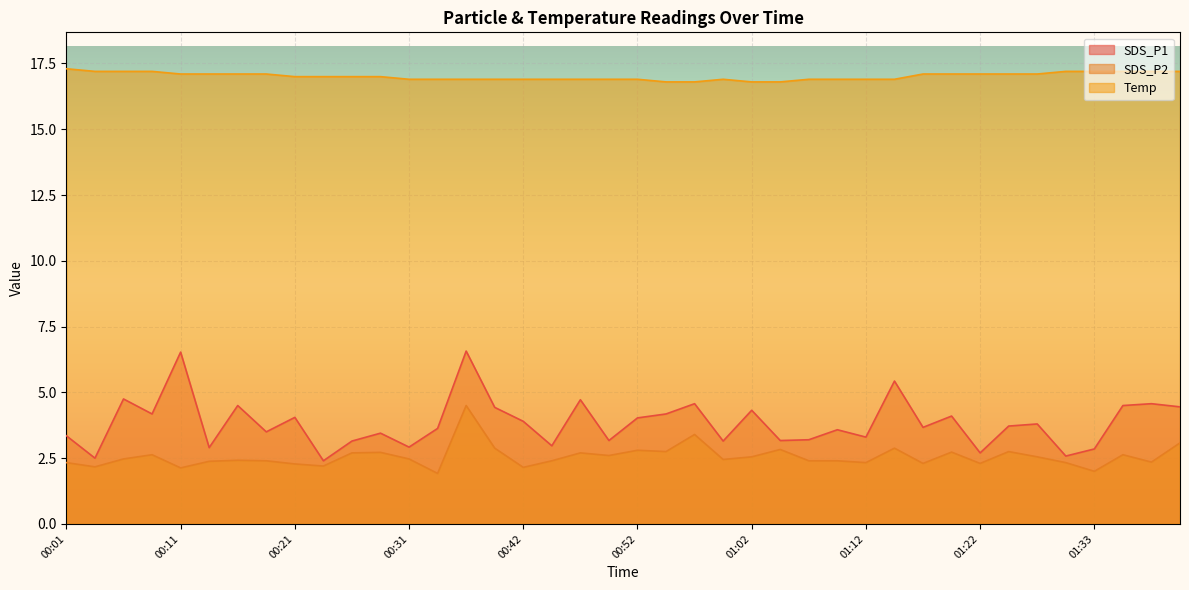

Rank the categories by SDS_P2 value from highest to lowest.

00:36, 00:57, 01:40, 00:39, 01:15, 01:04, 00:52, 00:54, 01:25, 01:20, 00:29, 00:26, 00:47, 00:09, 01:35, 00:49, 01:02, 01:27, 00:06, 00:31, 00:59, 00:16, 00:19, 00:44, 01:07, 01:09, 00:14, 01:38, 00:01, 01:12, 01:30, 01:17, 01:22, 00:21, 00:24, 00:04, 00:42, 00:11, 01:33, 00:34